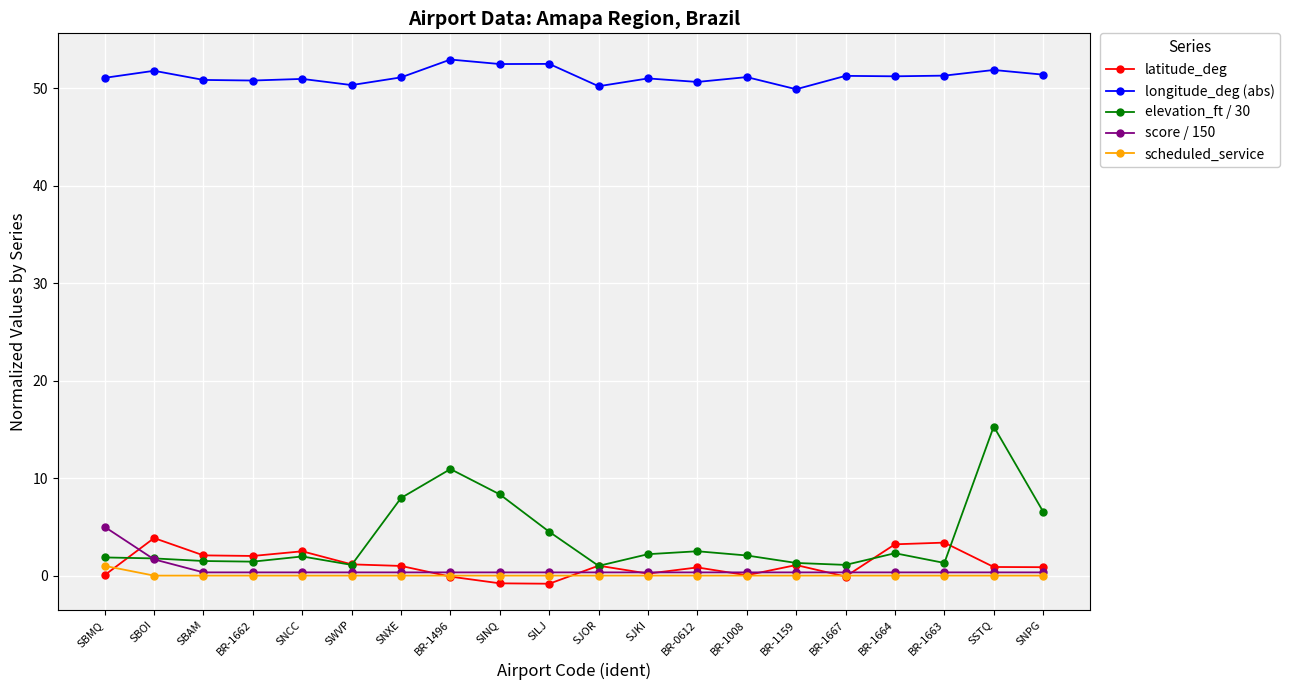

What is the highest value of the latitude_deg series?

3.9